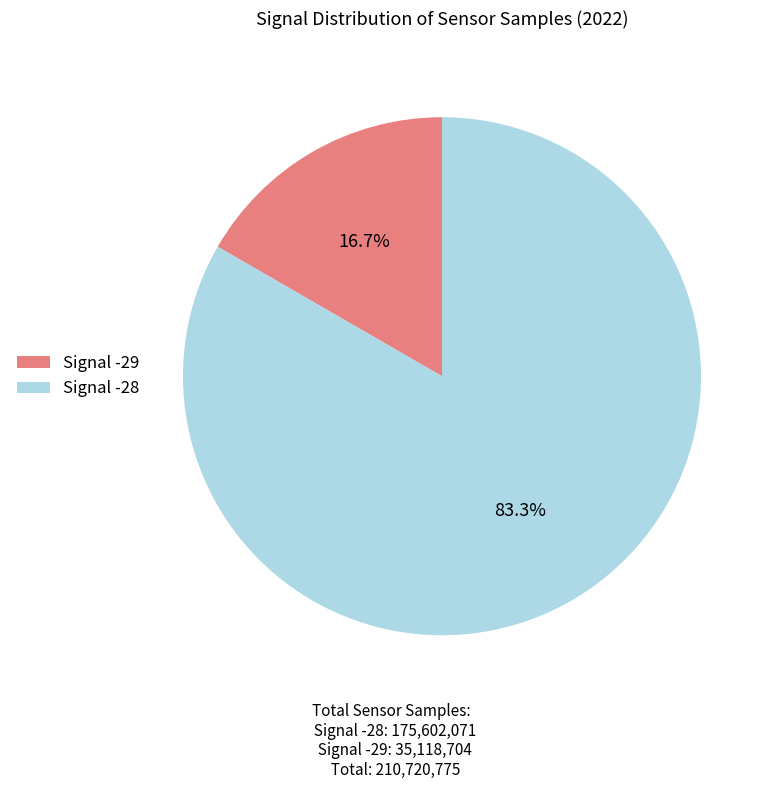

What percentage is the Signal -28 slice, to the nearest percent?

83%